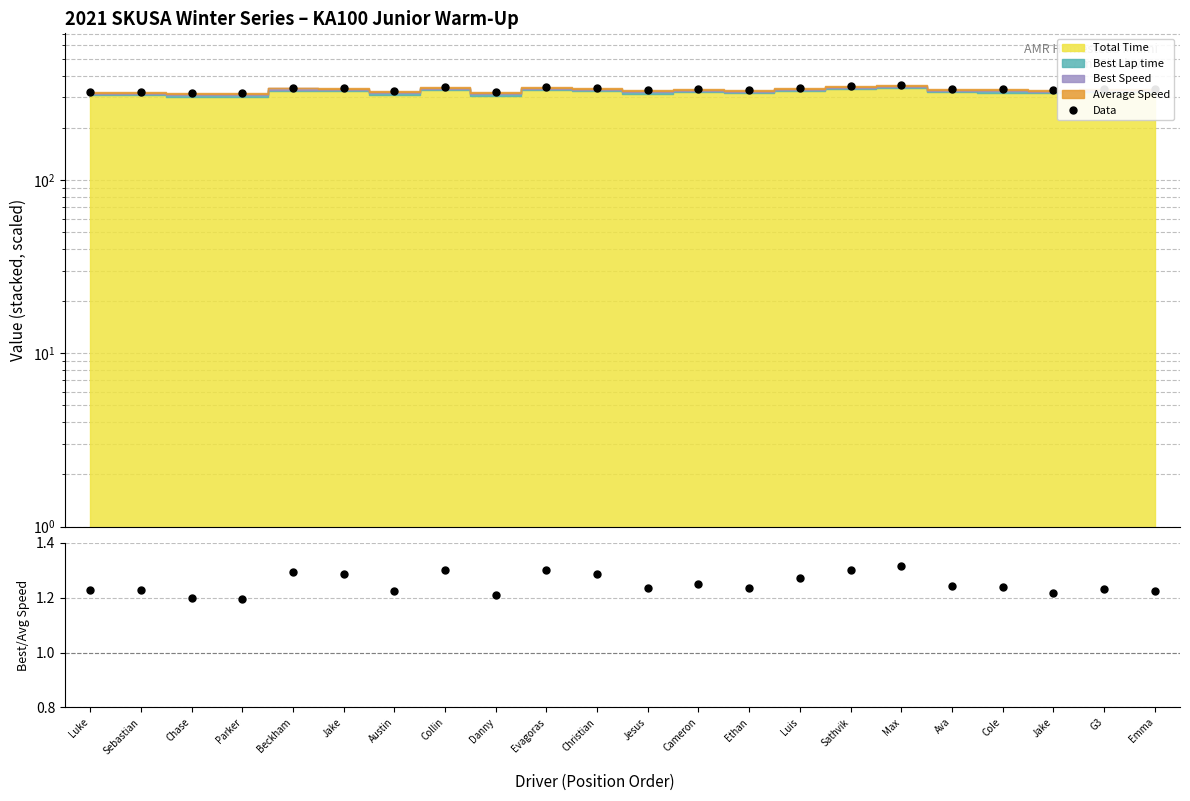

Does the chart have visible grid lines?

Yes